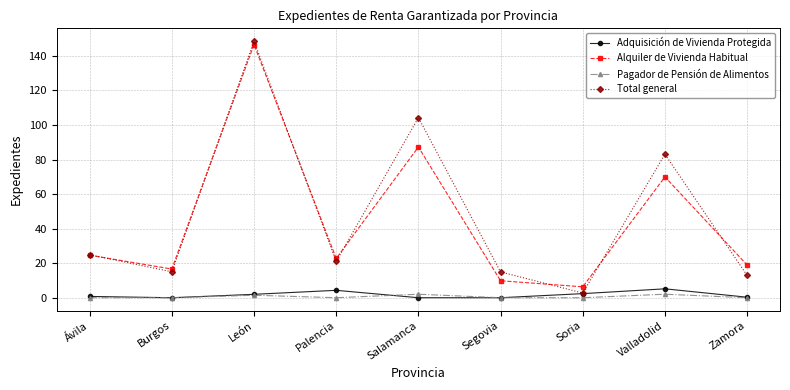

What are all the series names shown in the legend?

Adquisición de Vivienda Protegida, Alquiler de Vivienda Habitual, Pagador de Pensión de Alimentos, Total general